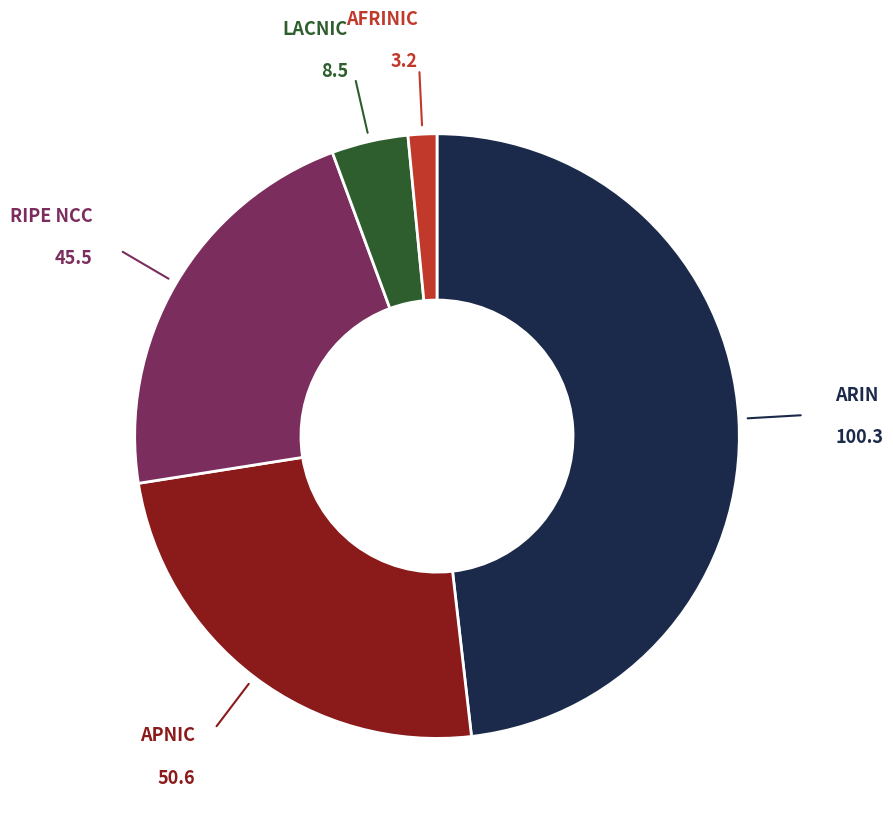

Is there a majority slice in this chart?

No